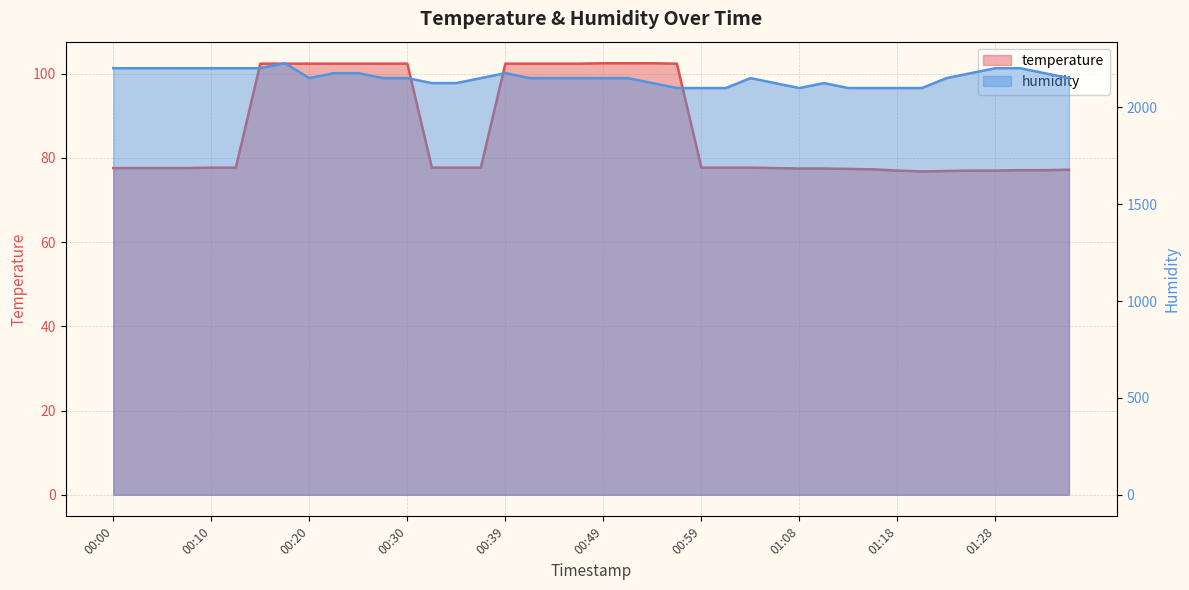

What is the average value of the temperature series?

86.8